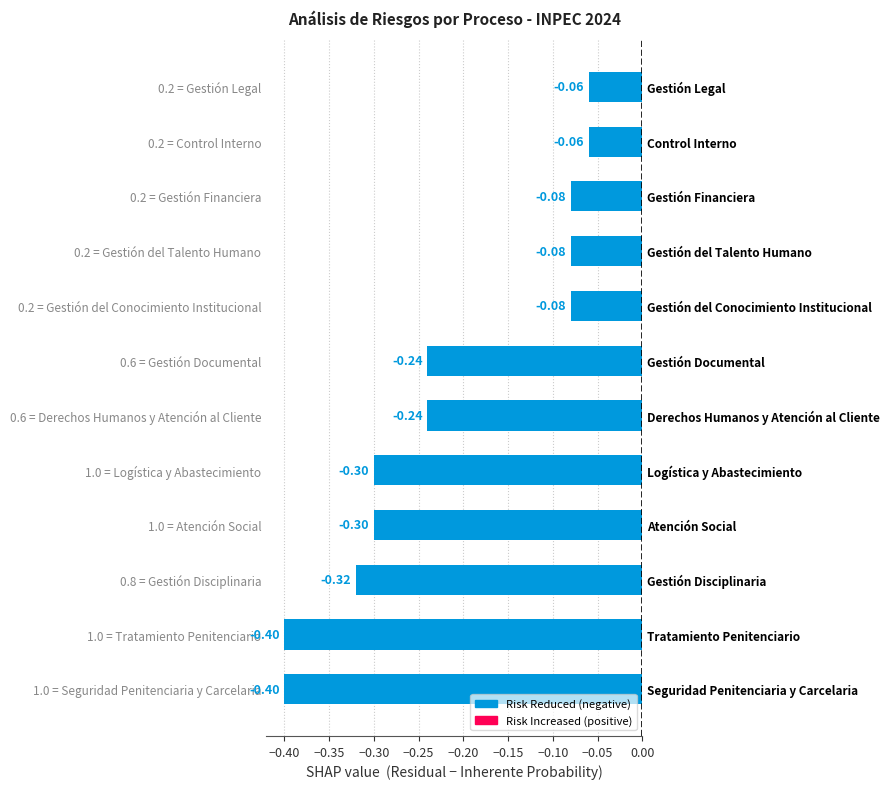

What is the approximate value at 0.6 = Gestión Documental?

-0.2